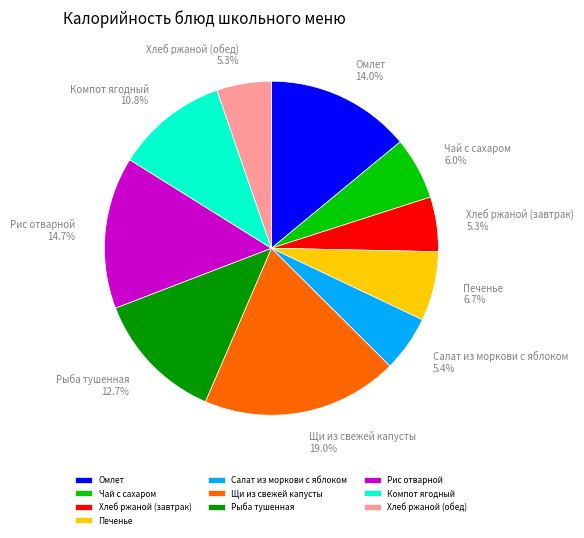

What is the largest slice in the pie chart?

Щи из свежей капусты